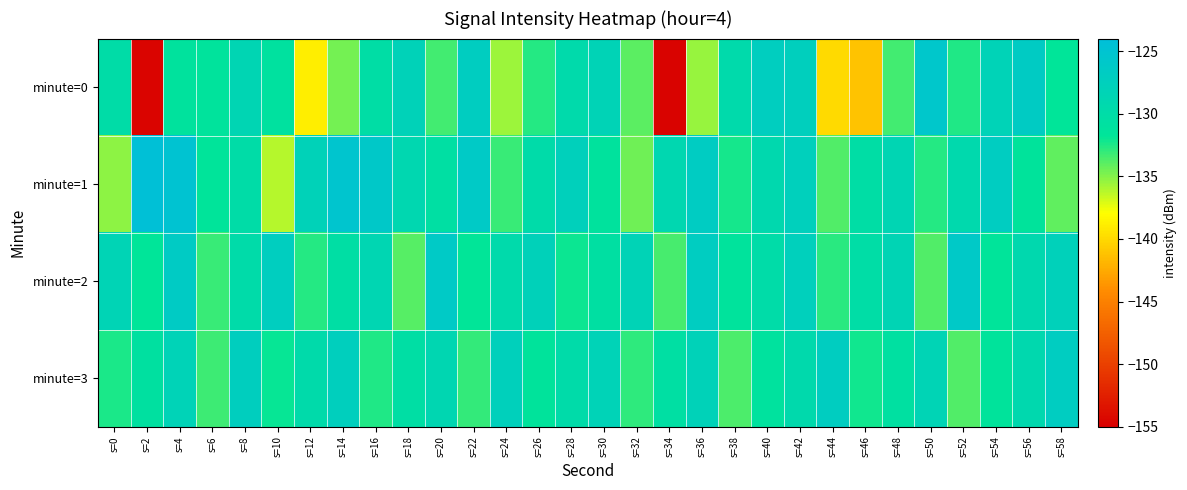

Which series has the largest range (max minus min)?

minute=0